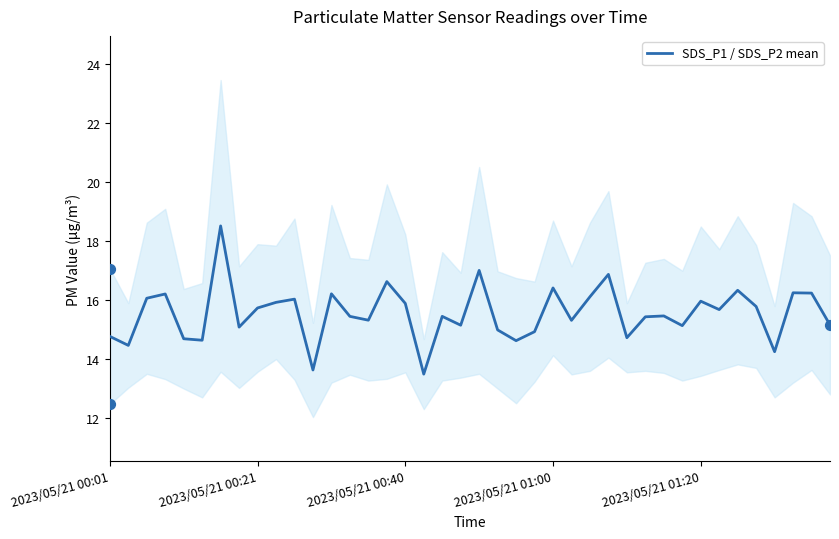

Between 31 and 7, which is larger?

31